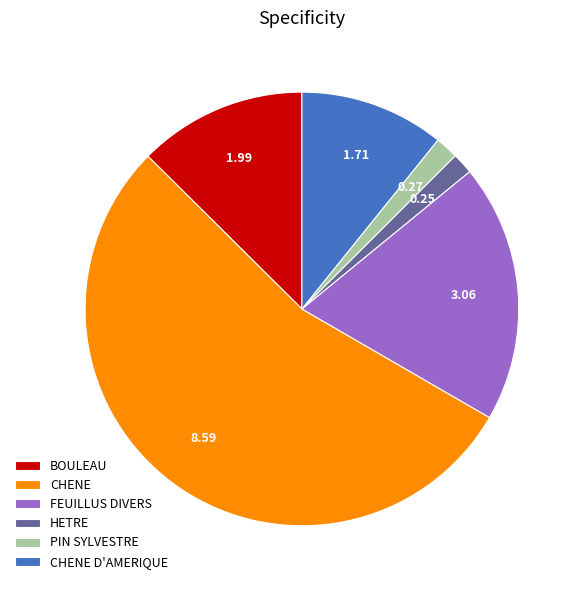

Which slice is the largest?

CHENE